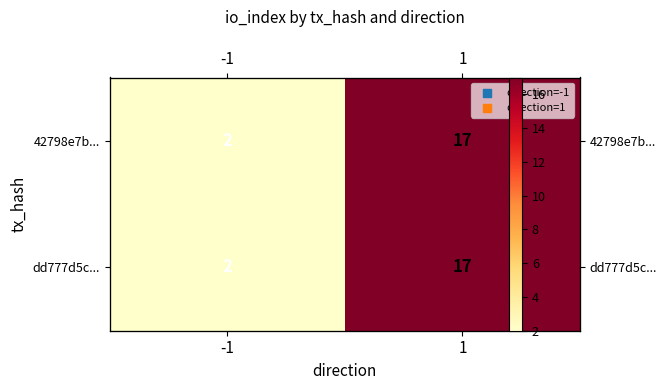

What is the approximate value of 42798e7b... at -1?

2